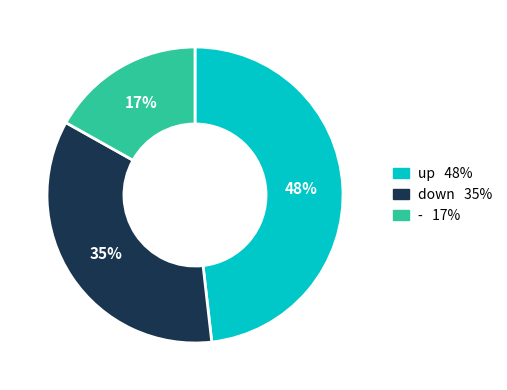

Which category has the biggest portion of the pie?

up